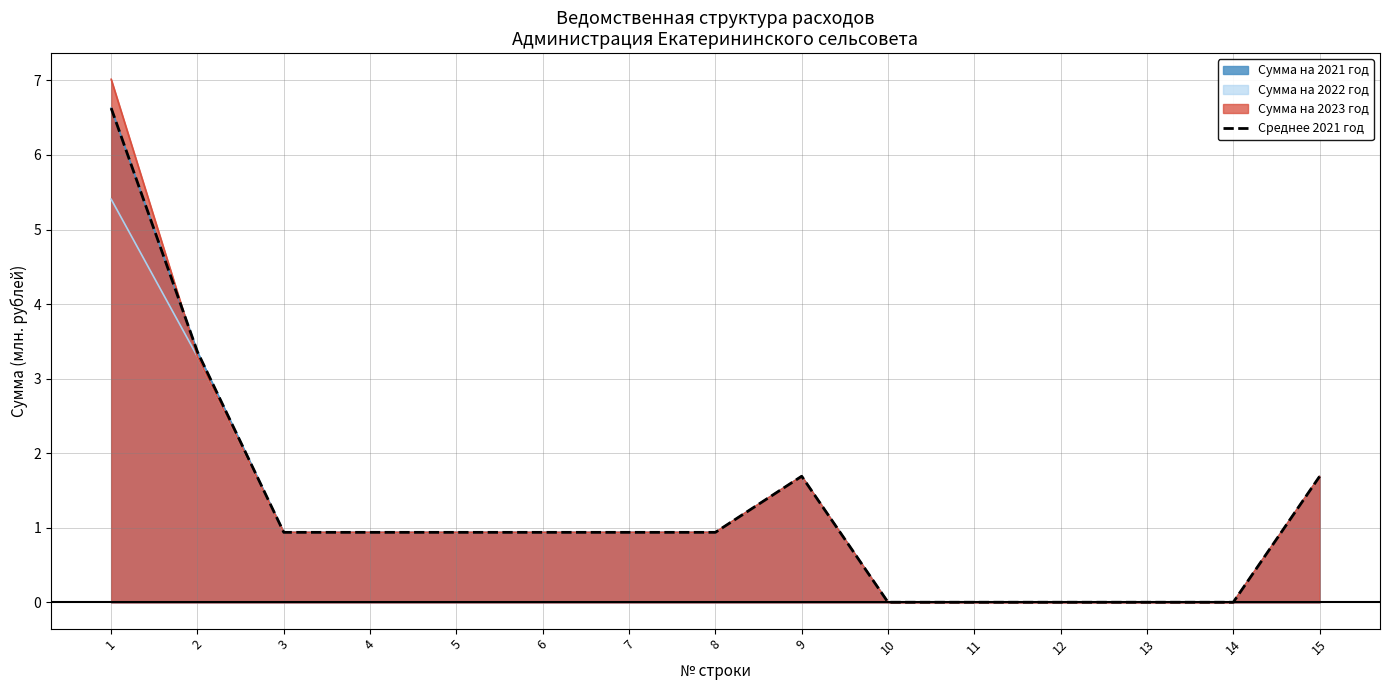

At which label is the value closest to 3?

2